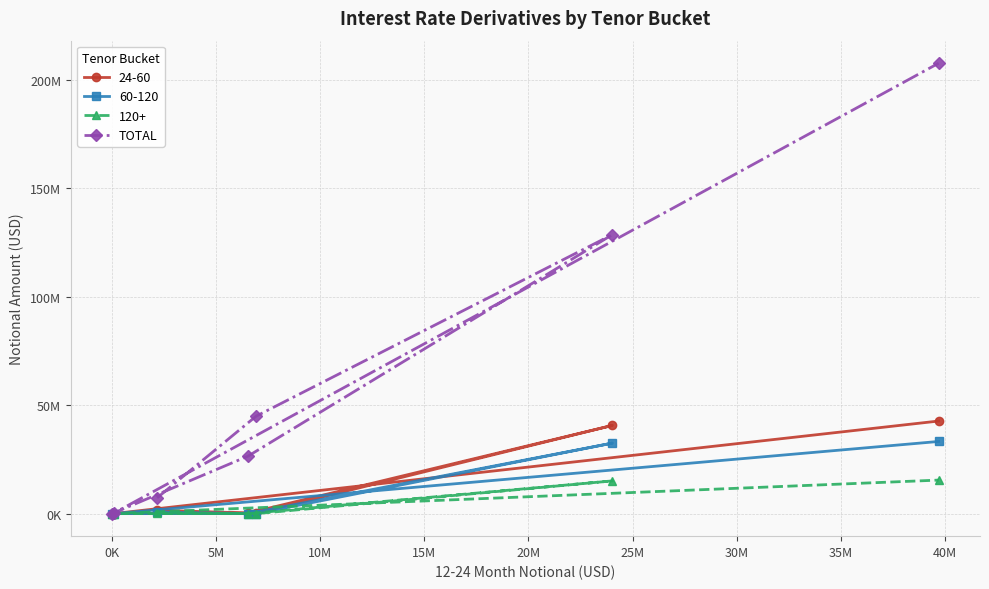

What is the label of the 4th point from the left?

10M